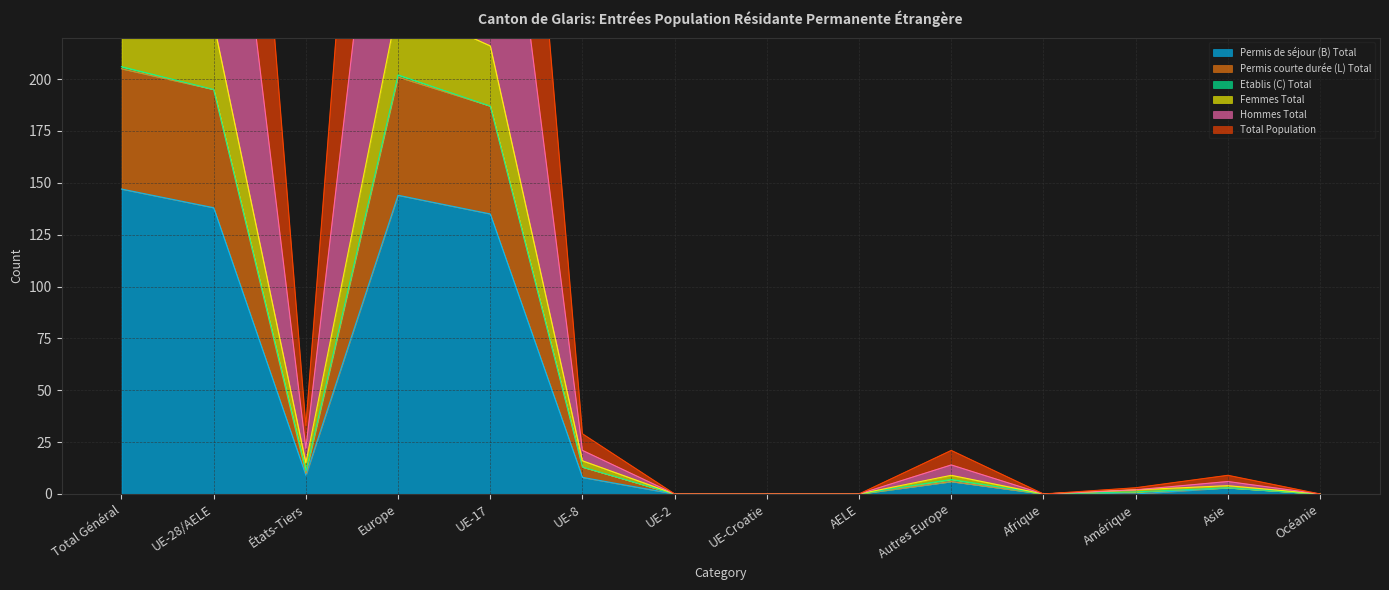

Is it true that Permis de séjour (B) Total equals -49 at Amérique?

False